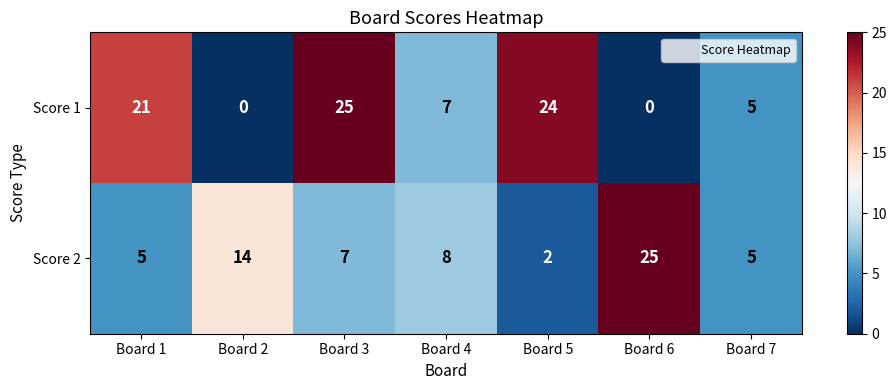

The value of Score 2 at Board 3 is 2. True or false?

False